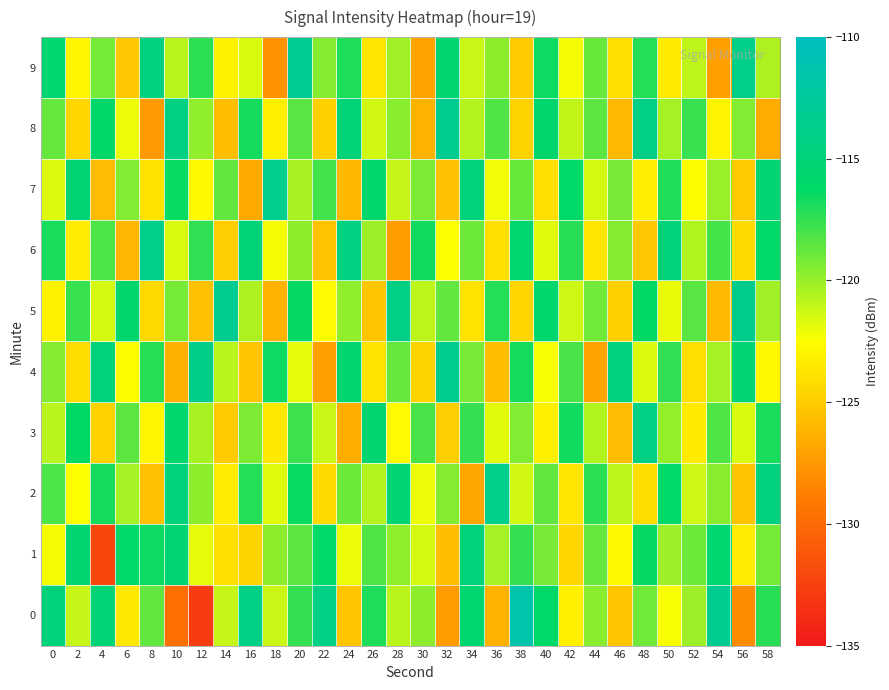

Reading left to right, transcribe all the data shown in this chart.

0: 0=-114.9	2=-121.1	4=-115.1	6=-123.6	8=-118.6	10=-129.7	12=-132.8	14=-121.0	16=-114.2	18=-121.2	20=-117.6	22=-114.3	24=-125.3	26=-117.0	28=-120.8	30=-119.7	32=-127.3	34=-115.6	36=-126.1	38=-111.4	40=-116.1	42=-123.2	44=-119.6	46=-125.3	48=-119.0	50=-122.4	52=-120.1	54=-113.2	56=-128.1	58=-117.3
1: 0=-122.3	2=-115.4	4=-132.2	6=-116.2	8=-116.6	10=-115.3	12=-121.8	14=-124.0	16=-124.6	18=-119.7	20=-118.5	22=-116.2	24=-122.1	26=-118.3	28=-119.8	30=-121.5	32=-125.7	34=-114.8	36=-120.3	38=-117.6	40=-119.2	42=-124.5	44=-118.7	46=-122.8	48=-116.4	50=-120.1	52=-118.9	54=-115.6	56=-123.4	58=-119.1
2: 0=-118.2	2=-122.5	4=-116.8	6=-120.3	8=-125.6	10=-114.9	12=-119.7	14=-123.4	16=-117.2	18=-121.8	20=-116.5	22=-124.3	24=-118.9	26=-120.7	28=-115.3	30=-122.1	32=-119.5	34=-126.8	36=-113.7	38=-121.4	40=-118.6	42=-123.7	44=-117.4	46=-120.9	48=-124.2	50=-116.1	52=-121.3	54=-119.6	56=-125.4	58=-114.5
3: 0=-120.8	2=-116.3	4=-124.7	6=-118.5	8=-122.9	10=-115.7	12=-120.4	14=-125.1	16=-119.3	18=-123.6	20=-117.8	22=-121.2	24=-126.5	26=-115.4	28=-122.7	30=-118.1	32=-124.9	34=-117.6	36=-121.8	38=-119.4	40=-123.2	42=-116.7	44=-120.6	46=-125.8	48=-114.2	50=-119.9	52=-123.5	54=-118.3	56=-121.6	58=-116.9
4: 0=-119.5	2=-124.2	4=-114.8	6=-122.6	8=-117.3	10=-126.4	12=-113.9	14=-120.8	16=-125.3	18=-116.6	20=-121.9	22=-127.1	24=-115.5	26=-123.8	28=-118.7	30=-124.6	32=-113.4	34=-119.2	36=-125.7	38=-116.8	40=-122.4	42=-118.1	44=-126.9	46=-114.6	48=-121.7	50=-117.5	52=-124.1	54=-120.3	56=-115.2	58=-122.8
5: 0=-123.1	2=-117.7	4=-121.5	6=-115.8	8=-124.4	10=-119.1	12=-125.6	14=-113.3	16=-120.5	18=-126.2	20=-116.4	22=-122.7	24=-119.8	26=-125.3	28=-114.1	30=-120.9	32=-118.6	34=-123.8	36=-117.2	38=-124.5	40=-115.7	42=-121.3	44=-119.0	46=-124.8	48=-116.3	50=-122.0	52=-118.4	54=-125.9	56=-113.6	58=-120.2
6: 0=-116.9	2=-123.4	4=-118.2	6=-126.1	8=-113.8	10=-121.6	12=-117.5	14=-124.9	16=-115.1	18=-122.3	20=-119.7	22=-125.4	24=-114.4	26=-120.1	28=-127.3	30=-116.7	32=-122.5	34=-118.9	36=-124.1	38=-115.6	40=-121.8	42=-117.3	44=-123.7	46=-119.5	48=-125.2	50=-114.8	52=-120.6	54=-118.0	56=-124.3	58=-116.2
7: 0=-121.7	2=-115.2	4=-125.8	6=-119.4	8=-123.9	10=-116.5	12=-122.8	14=-118.6	16=-126.7	18=-113.5	20=-120.4	22=-117.9	24=-126.0	26=-115.9	28=-121.1	30=-119.3	32=-125.5	34=-114.7	36=-122.2	38=-118.8	40=-124.0	42=-116.1	44=-121.5	46=-119.2	48=-123.3	50=-117.1	52=-122.6	54=-120.0	56=-125.1	58=-115.3
8: 0=-118.7	2=-124.5	4=-116.0	6=-122.1	8=-127.4	10=-114.3	12=-119.8	14=-125.7	16=-116.8	18=-123.2	20=-118.4	22=-124.8	24=-115.0	26=-121.4	28=-119.6	30=-126.3	32=-113.2	34=-120.7	36=-118.3	38=-124.6	40=-115.8	42=-121.0	44=-118.5	46=-125.9	48=-114.1	50=-120.3	52=-117.7	54=-123.0	56=-119.4	58=-126.6
9: 0=-115.6	2=-122.9	4=-119.1	6=-125.2	8=-114.5	10=-120.8	12=-117.4	14=-123.1	16=-121.6	18=-127.8	20=-113.1	22=-119.5	24=-117.0	26=-123.7	28=-120.2	30=-126.9	32=-115.4	34=-121.2	36=-119.7	38=-125.0	40=-116.6	42=-122.3	44=-118.8	46=-124.1	48=-117.2	50=-123.5	52=-120.9	54=-127.1	56=-114.0	58=-120.5